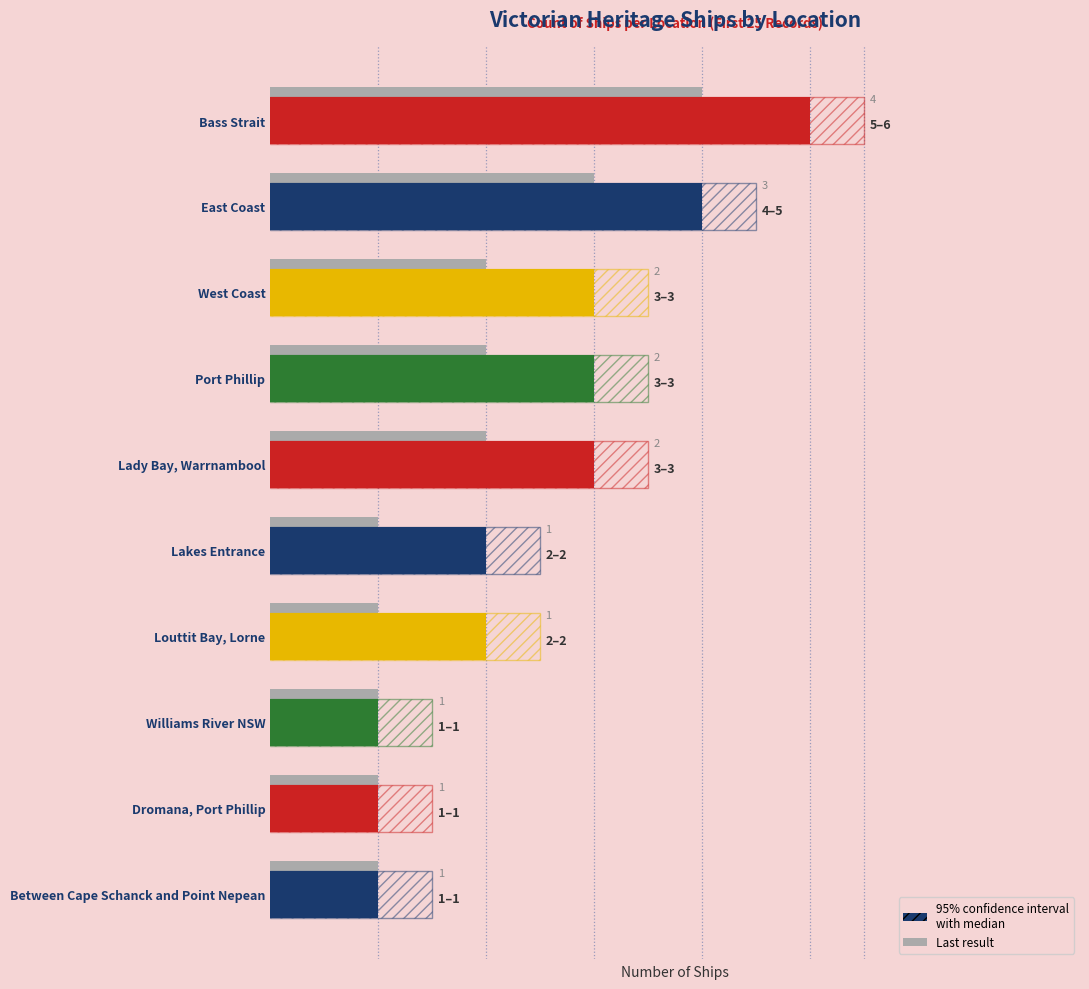

Are the bars horizontal?

Yes